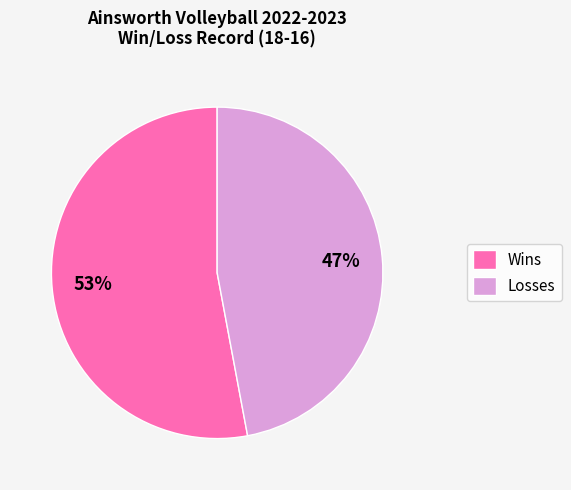

Which category has the biggest portion of the pie?

Wins